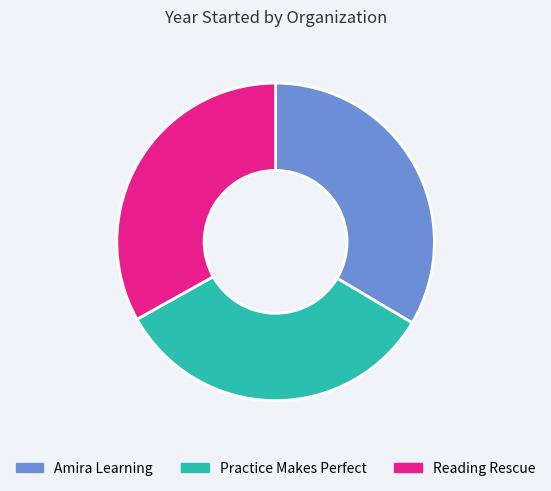

Count the number of slices in the pie.

3